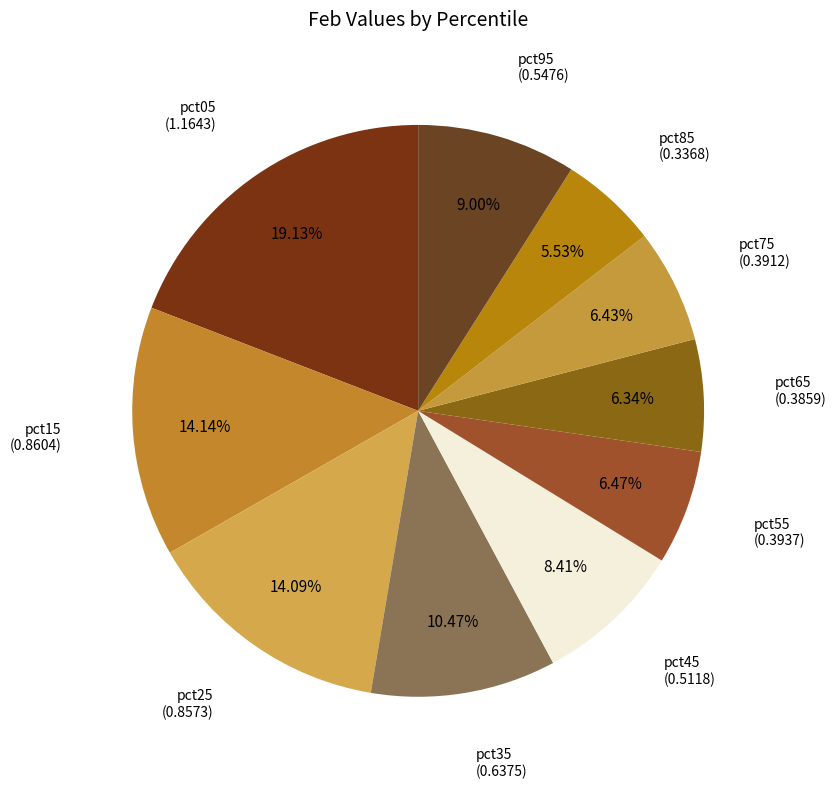

How many slices are in this pie chart?

10